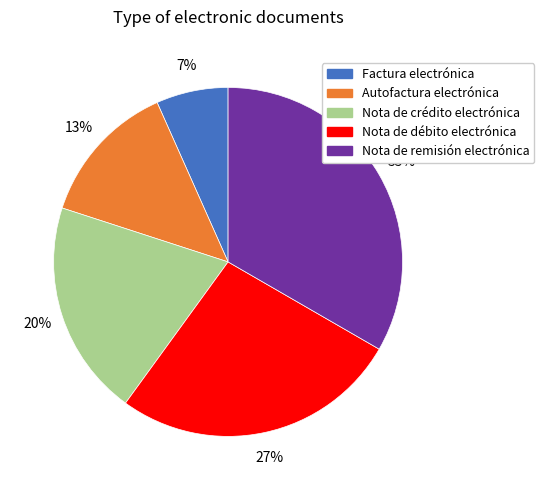

What is the smallest slice in the pie chart?

Factura electrónica